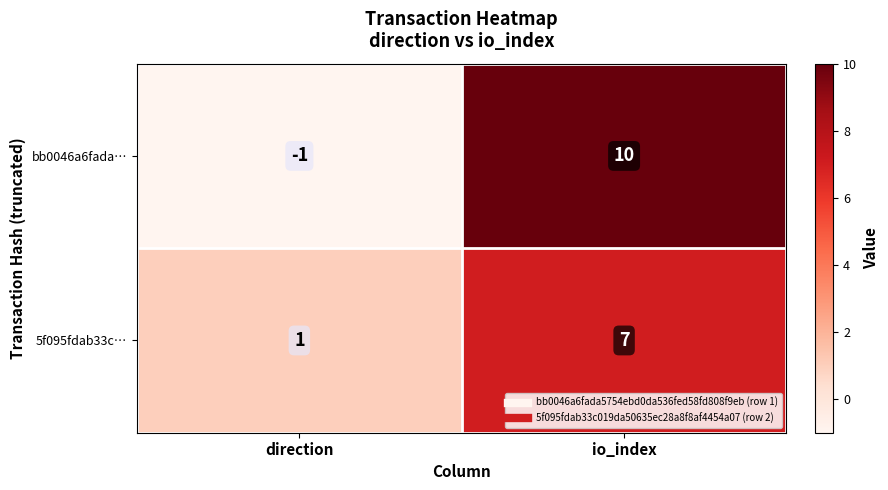

Reading left to right, transcribe all the data shown in this chart.

bb0046a6fada…: direction=-1	io_index=10
5f095fdab33c…: direction=1	io_index=7